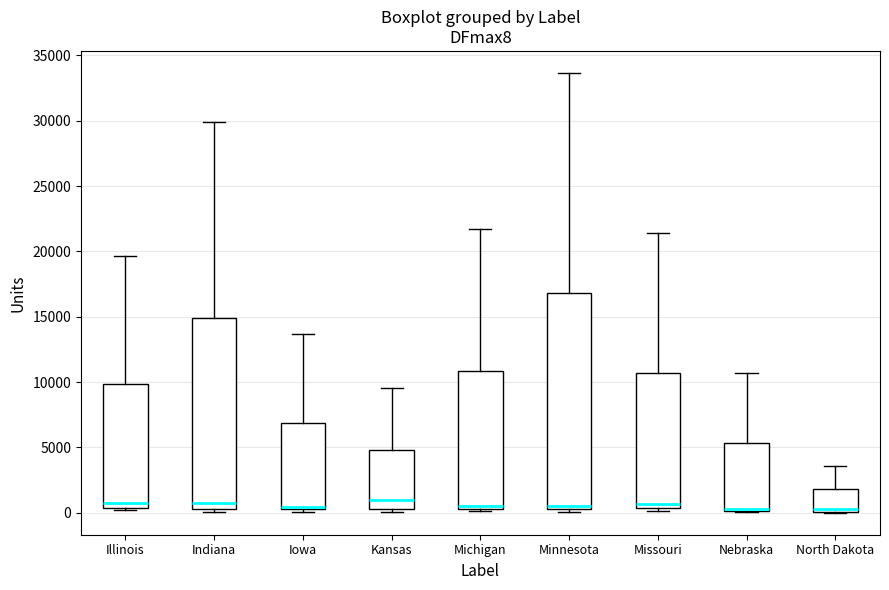

Comparing the boxes themselves (not the whiskers), which one is the tallest?

Minnesota